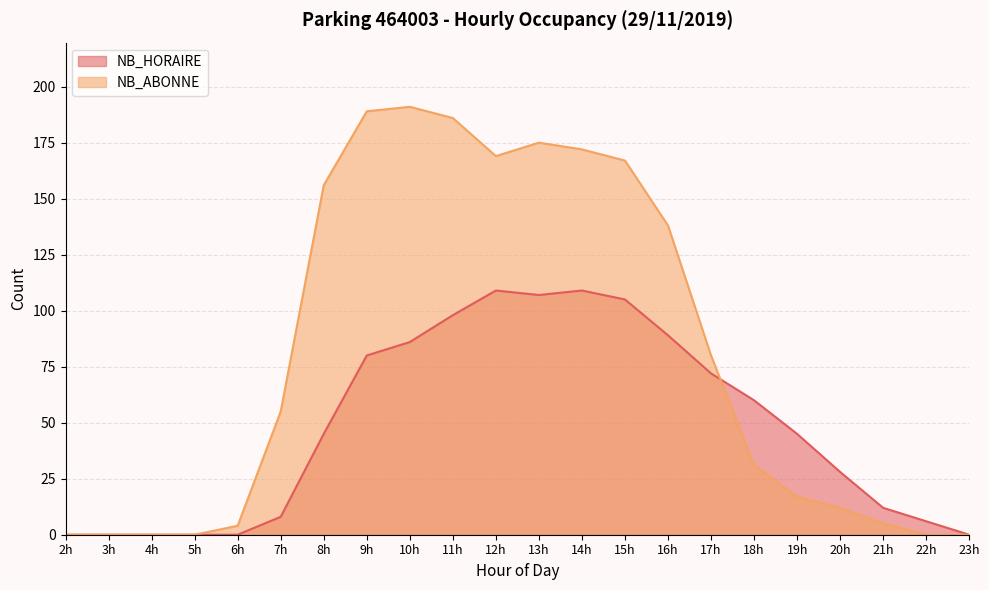

Which series ends up on top after the final intersection of NB_ABONNE and NB_HORAIRE?

NB_HORAIRE